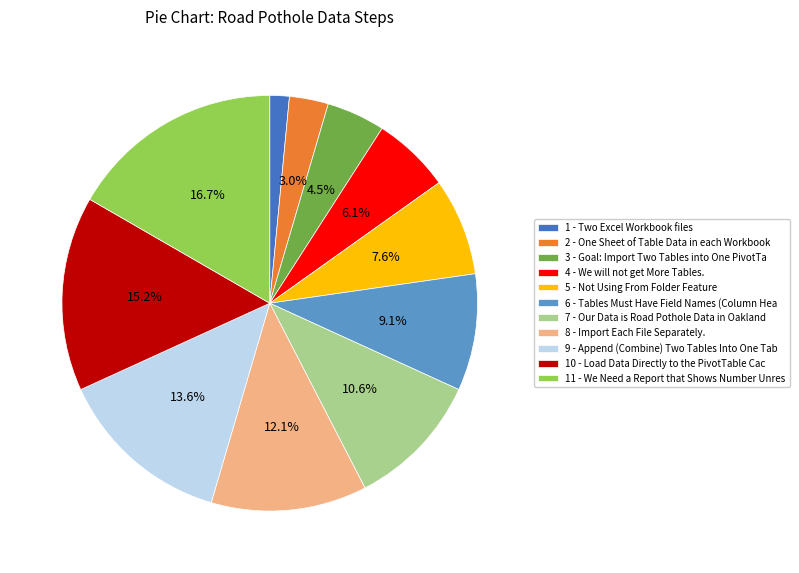

What is the smallest slice in the pie chart?

1 - Two Excel Workbook files